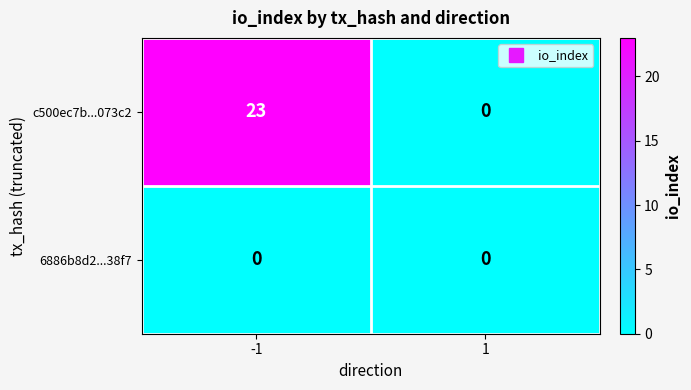

At which category is the sum across all series the highest?

-1